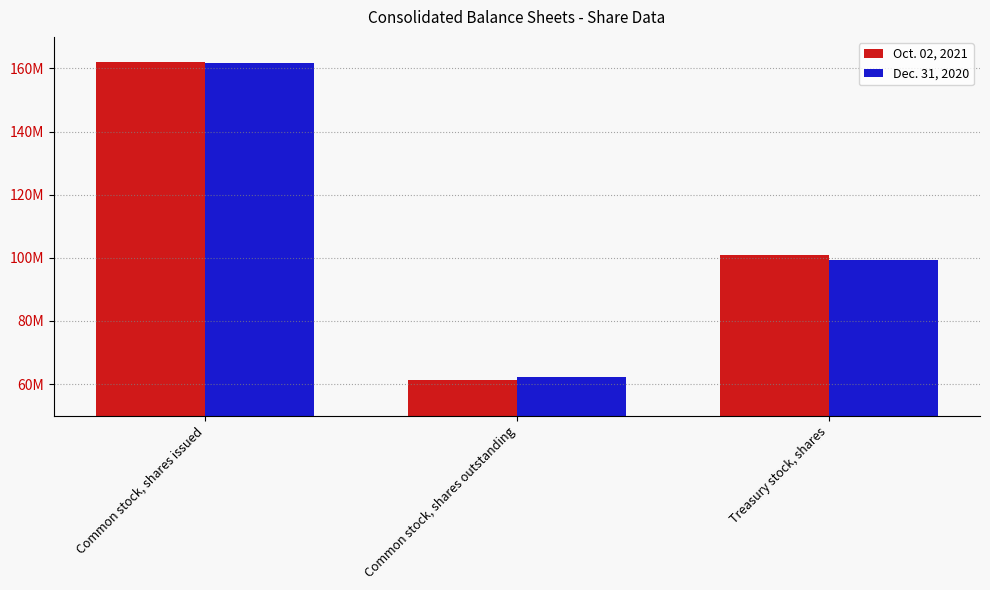

Are the bars horizontal?

No